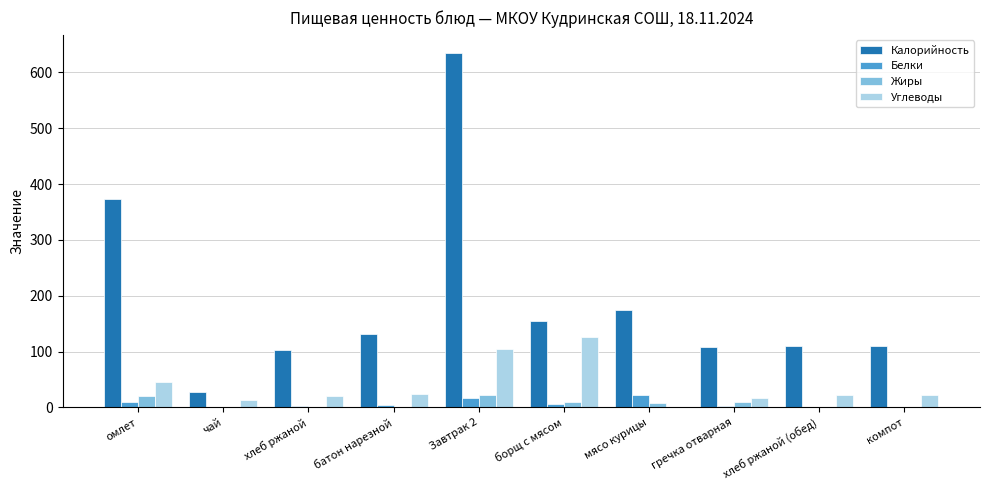

Are the bars grouped side by side (vs. stacked)?

Yes